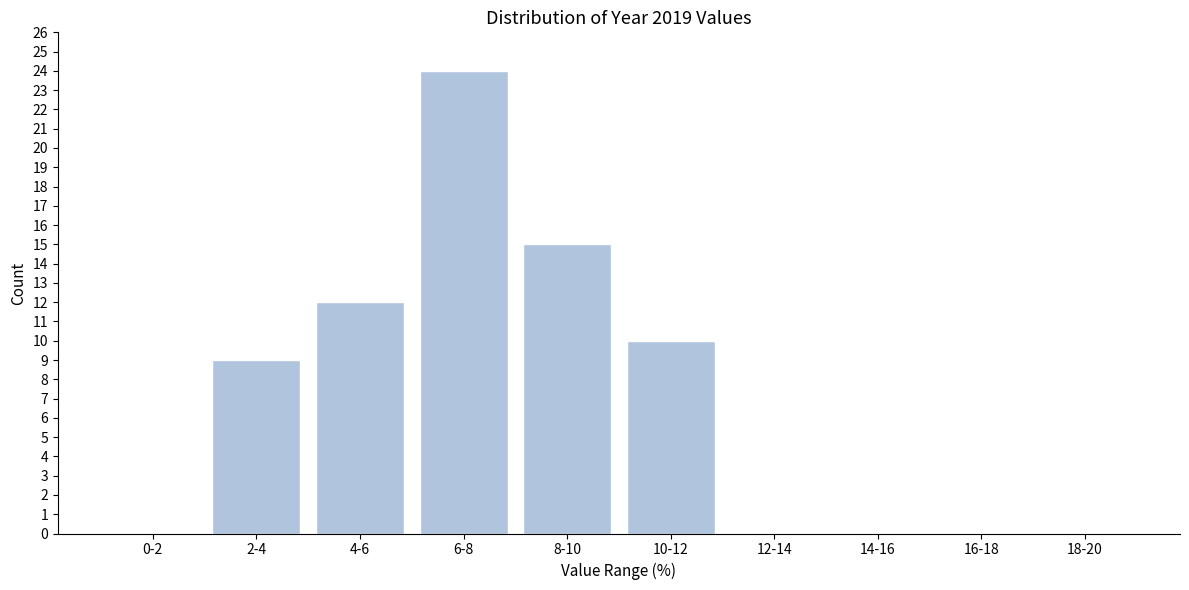

Reading left to right, list all the values displayed in this chart.

0-2=0	2-4=9	4-6=12	6-8=24	8-10=15	10-12=10	12-14=0	14-16=0	16-18=0	18-20=0